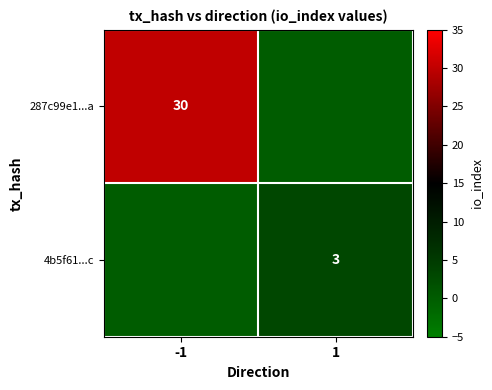

True or false: 287c99e1...a has a value of 30 at -1.

True